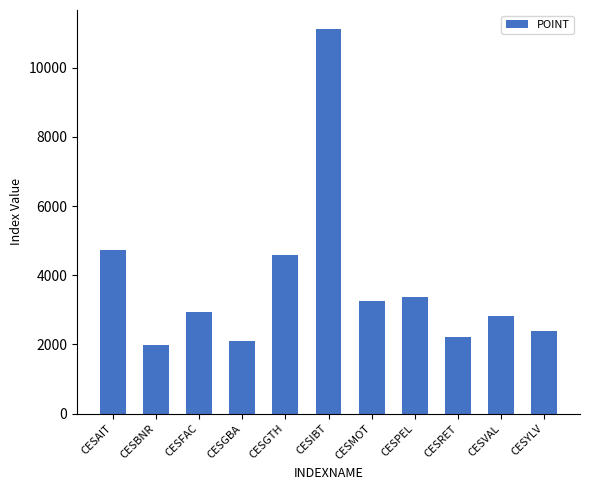

Is it true that the value at CESFAC is 2946.6?

True